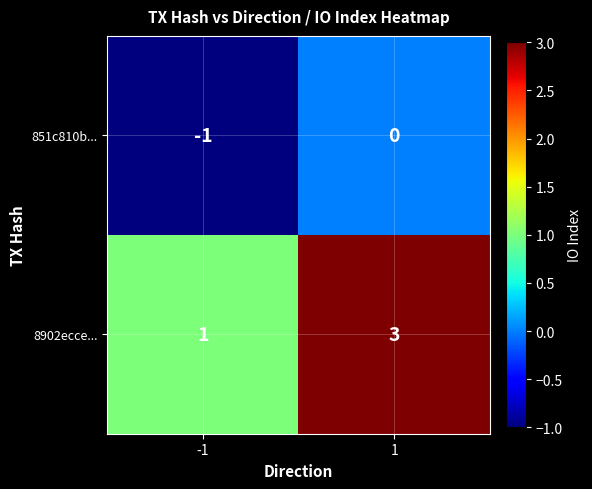

What is the greatest value displayed?

3